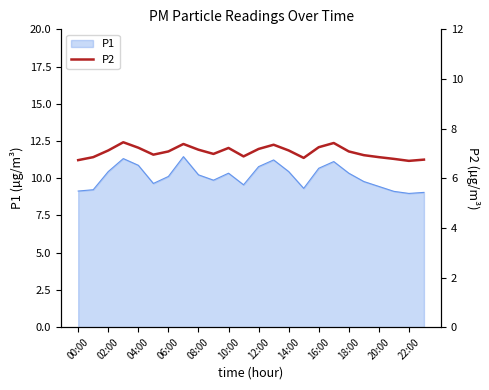

The value of P1 at 02:00 is 6.6. True or false?

False